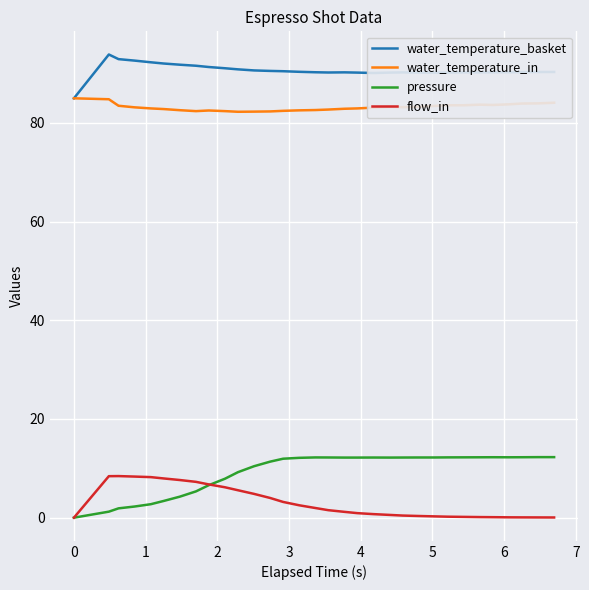

What is the greatest value displayed?

93.9